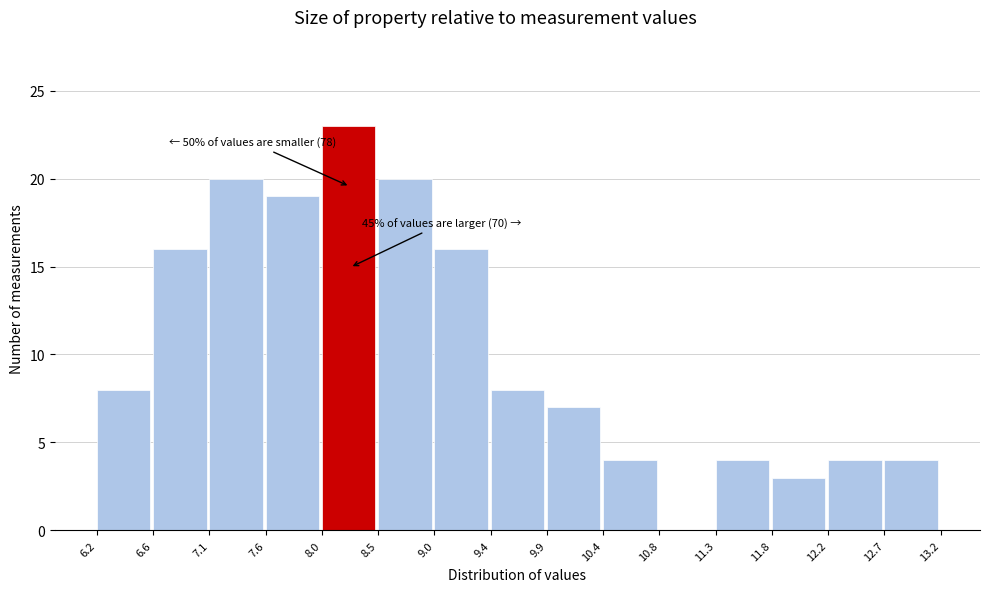

Which range on the x-axis has the tallest bar?

8.0 to 8.5